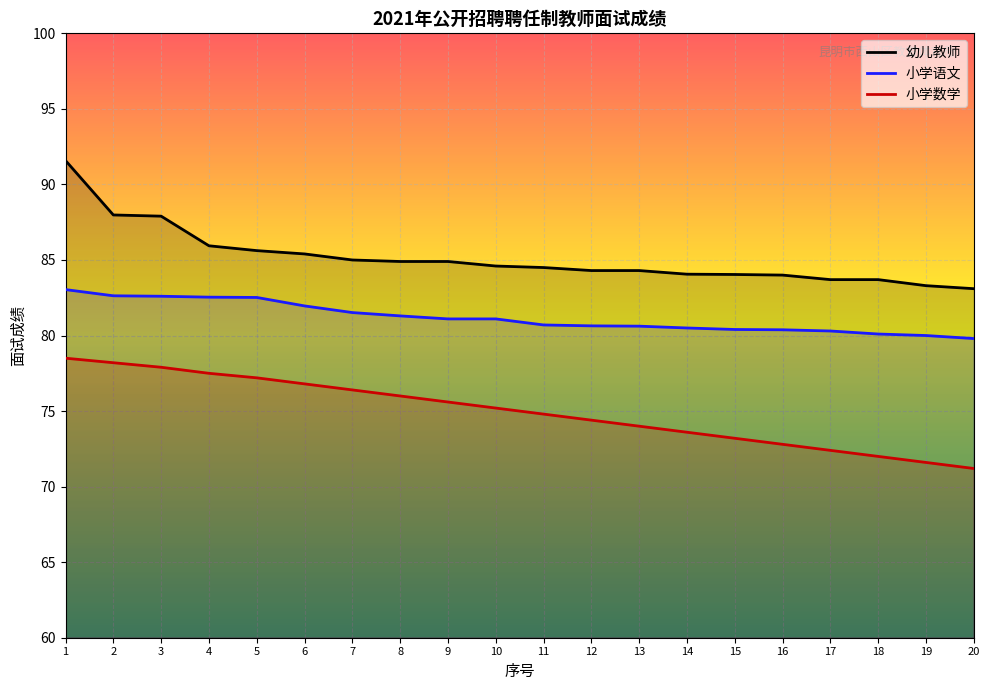

The 幼儿教师 series shows 133.5 at 9. True or false?

False